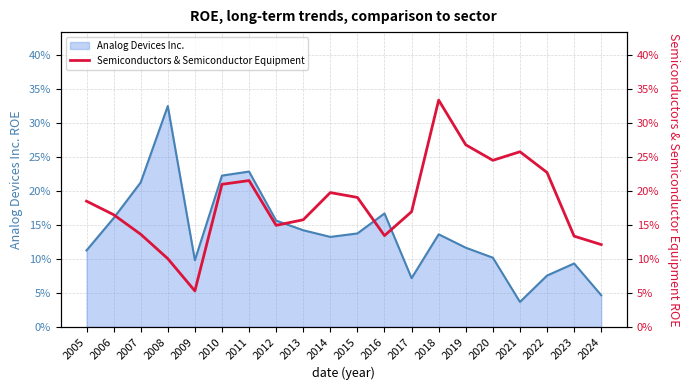

Does the chart have visible grid lines?

Yes